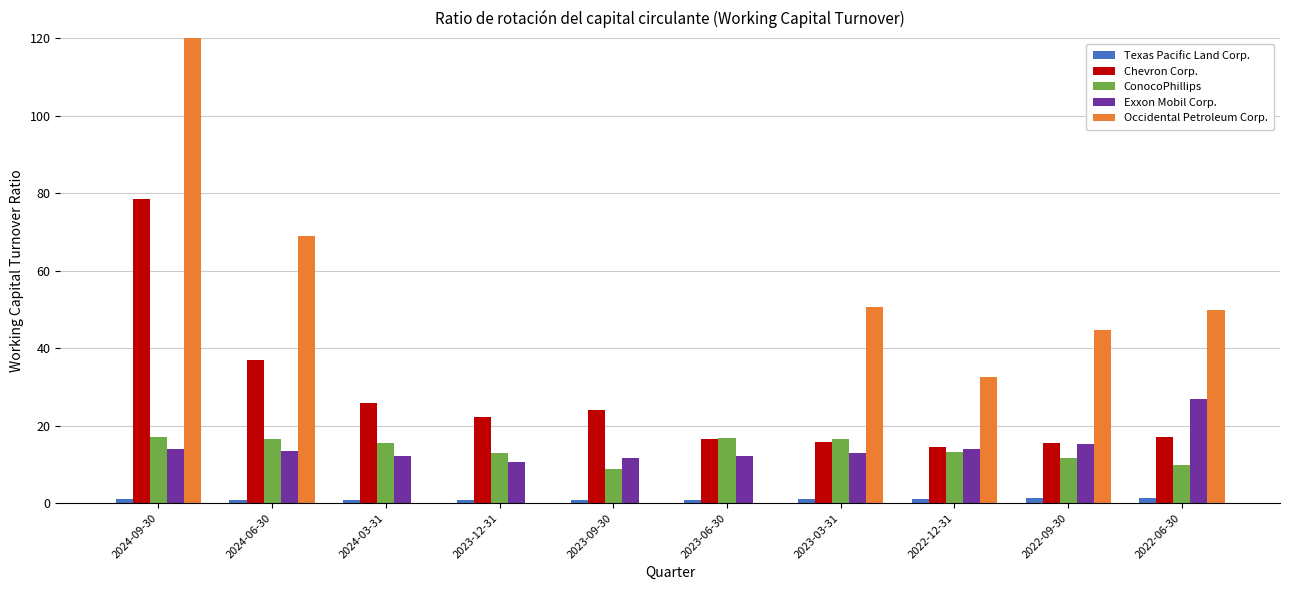

What is the difference between the maximum and minimum values in the Exxon Mobil Corp. series?

16.3